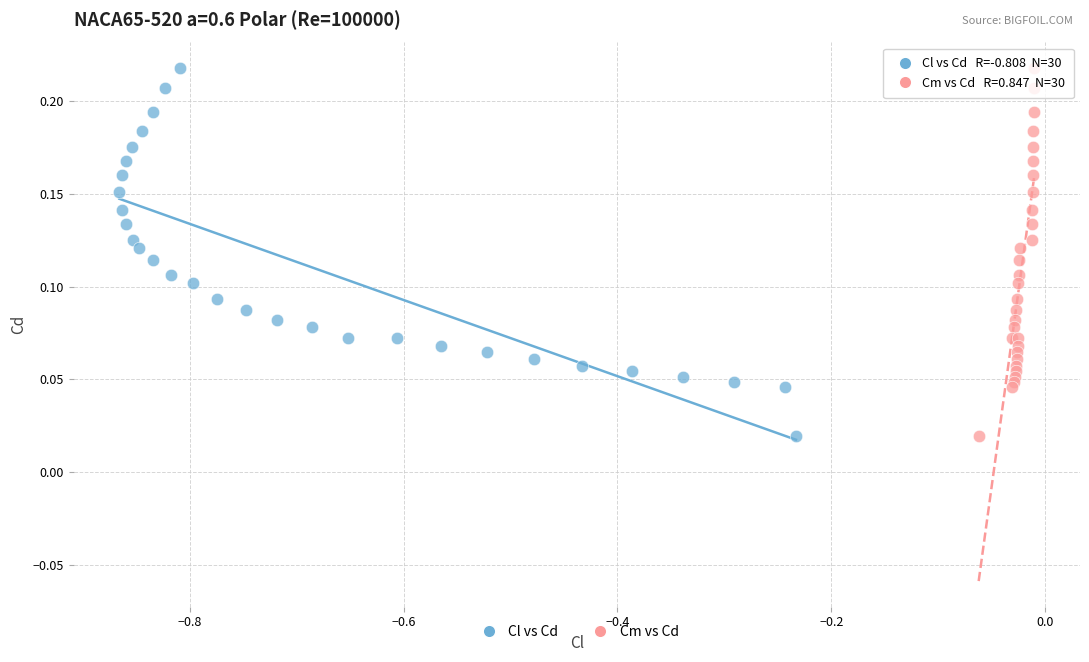

What are all the series names shown in the legend?

Cl vs Cd, Cm vs Cd